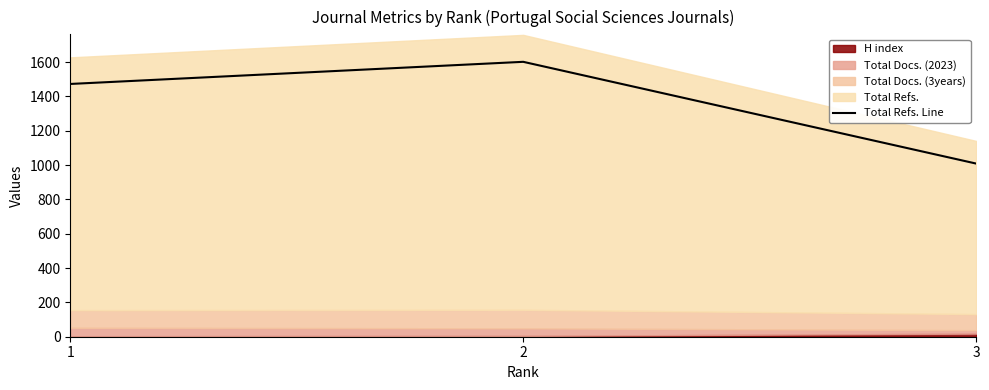

Is it true that the value at 3 is 354?

False